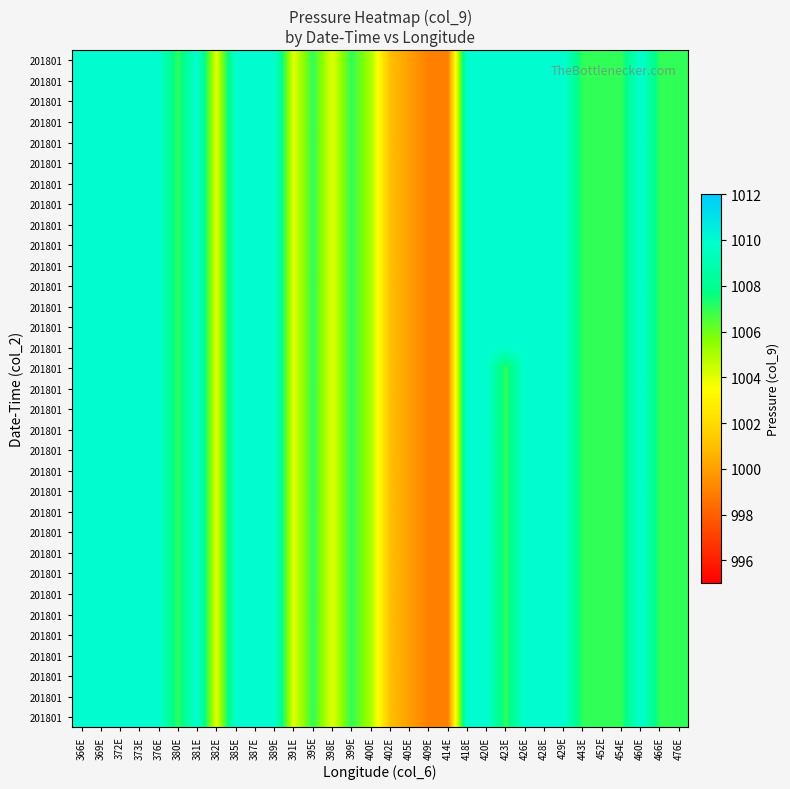

At which category is the sum across all series the highest?

366E